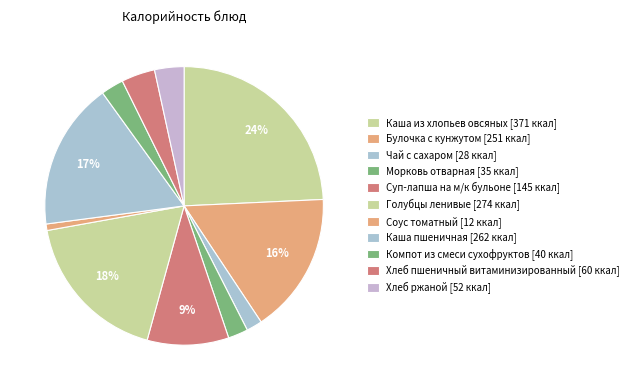

Count the number of slices in the pie.

11